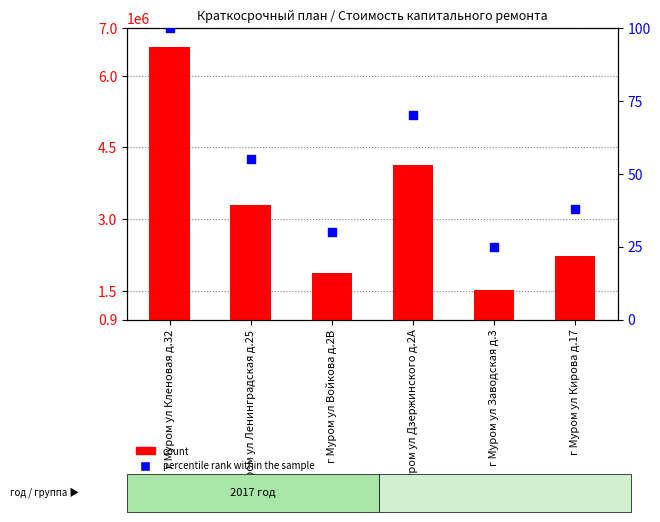

At which category is the sum across all series the highest?

г Муром ул Кленовая д.32